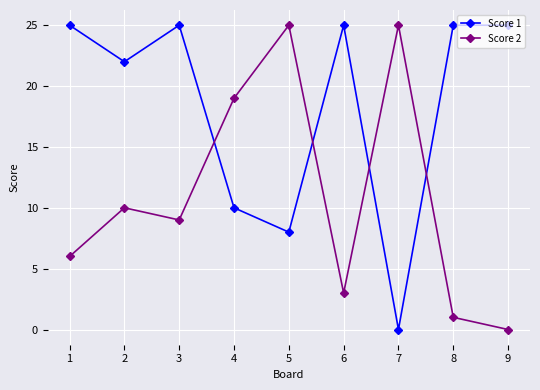

Is this an area chart (filled region under the line)?

No